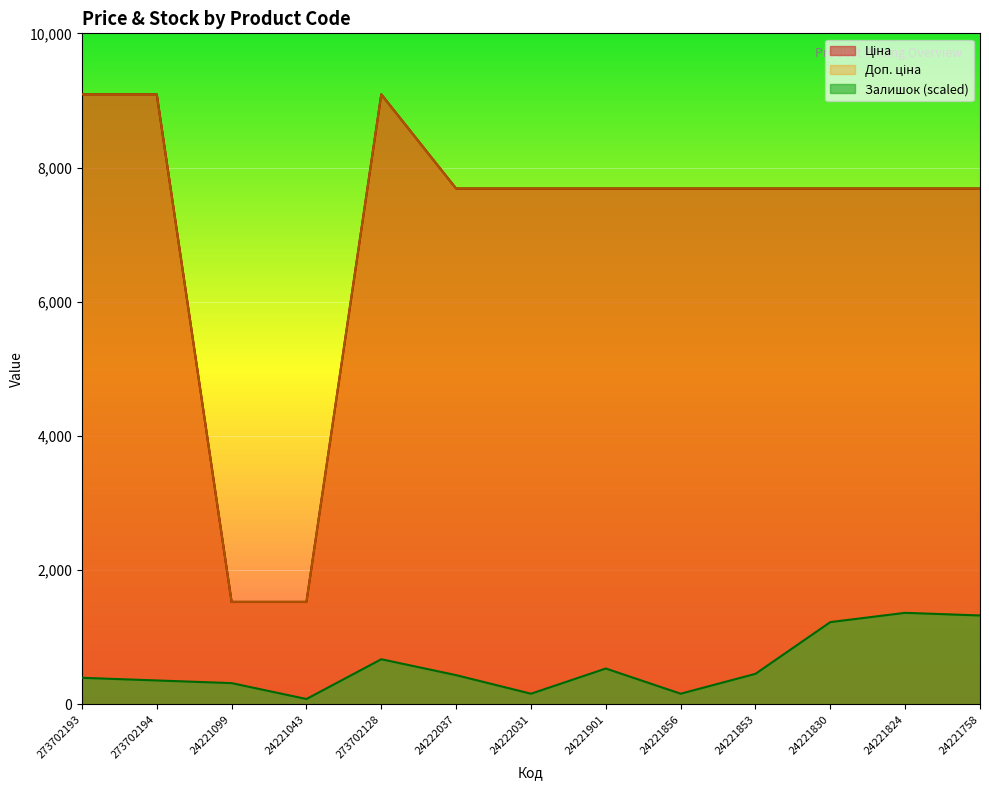

What is the difference between the Доп. ціна values at 273702193 and 24221830?

1404.0